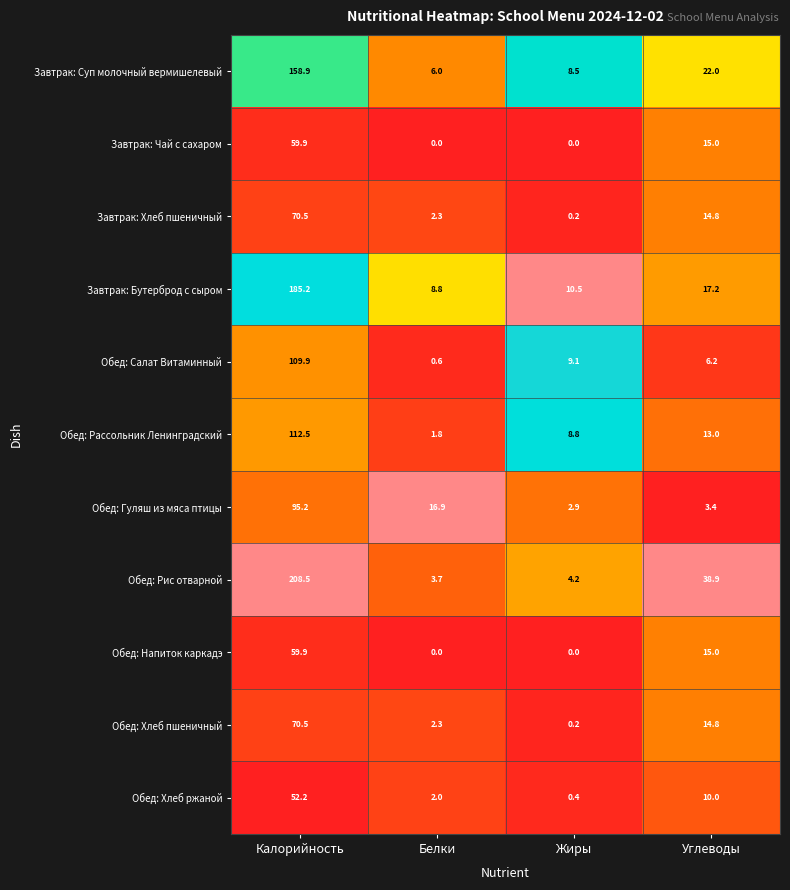

What is the greatest value displayed?

208.5